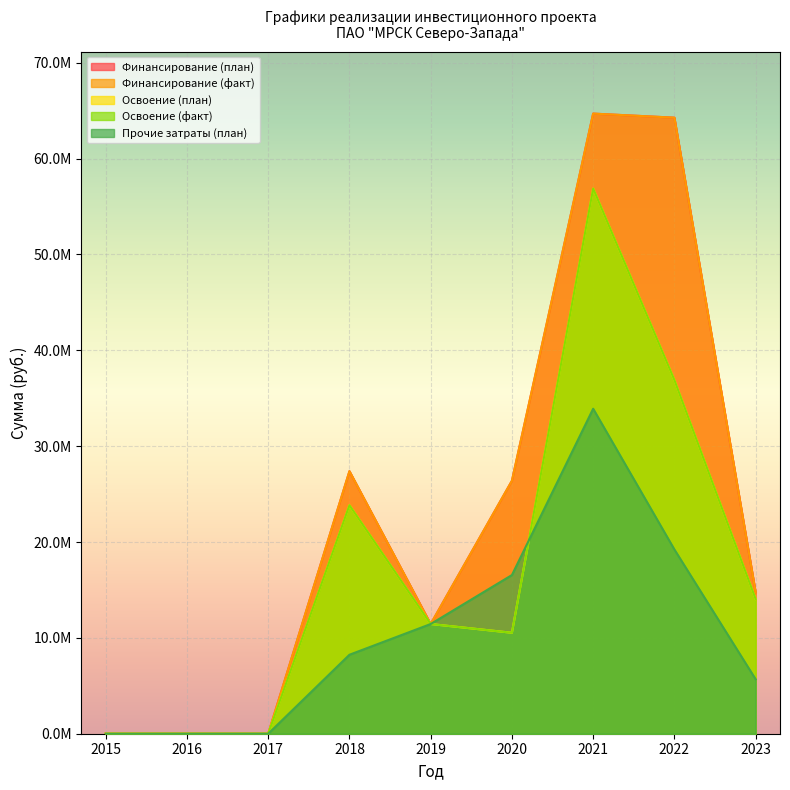

True or false: Финансирование (факт) and Прочие затраты (план) intersect in this chart.

False